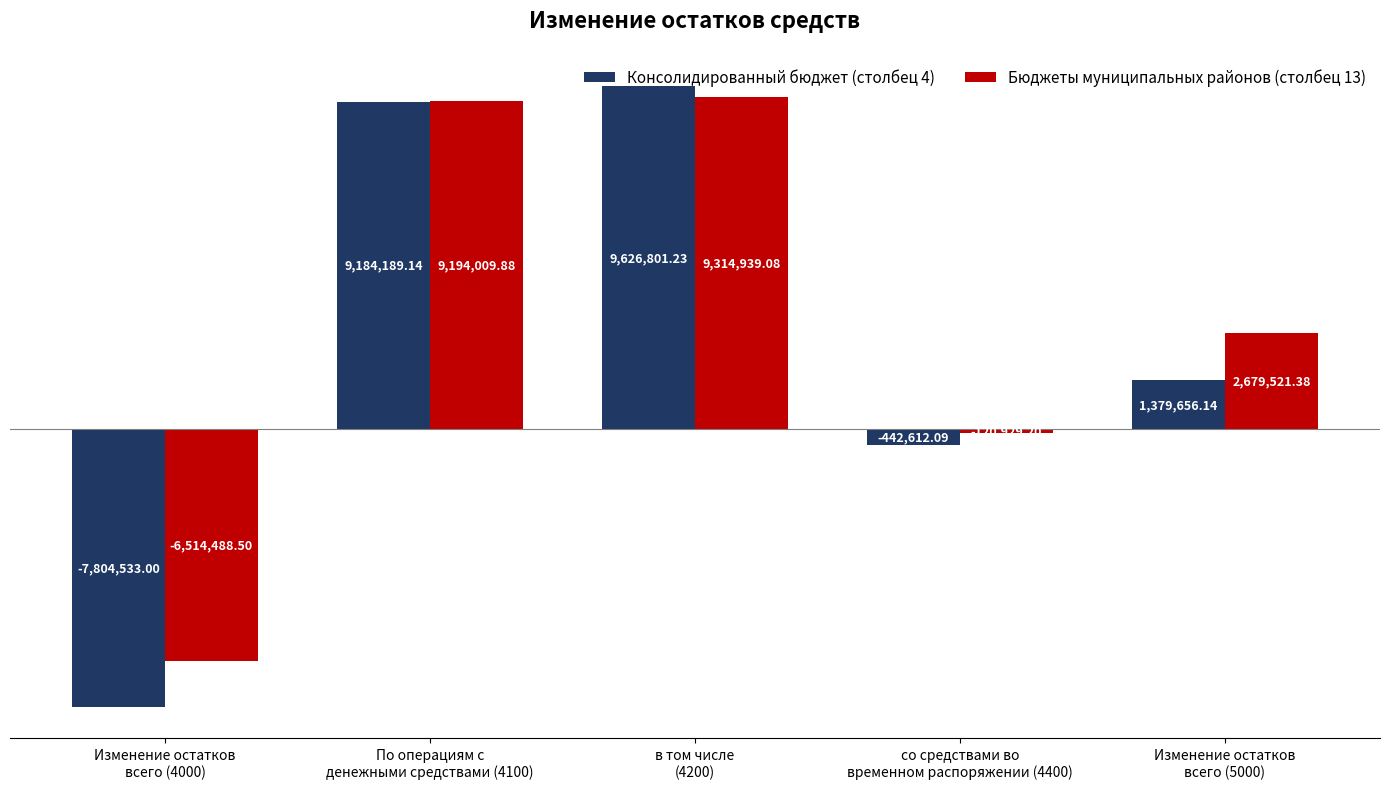

What are all the series names shown in the legend?

Консолидированный бюджет (столбец 4), Бюджеты муниципальных районов (столбец 13)